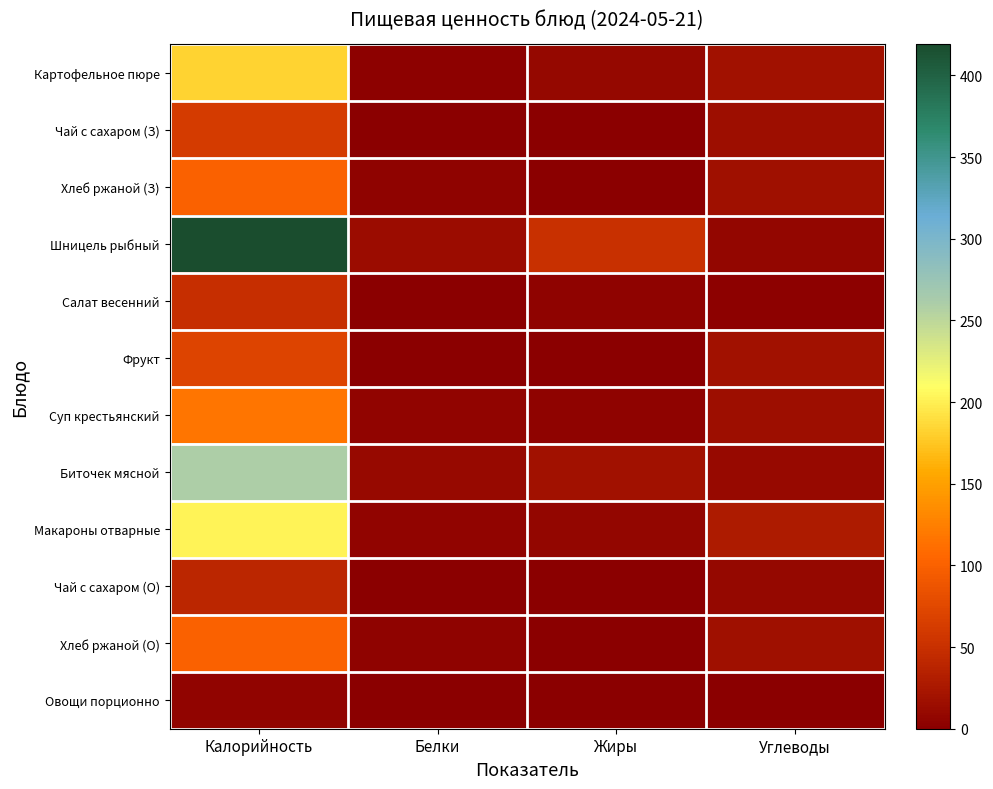

Rank the series at Белки from lowest to highest value.

Чай с сахаром (З), Фрукт, Овощи порционно, Чай с сахаром (О), Салат весенний, Картофельное пюре, Хлеб ржаной (З), Хлеб ржаной (О), Макароны отварные, Суп крестьянский, Биточек мясной, Шницель рыбный